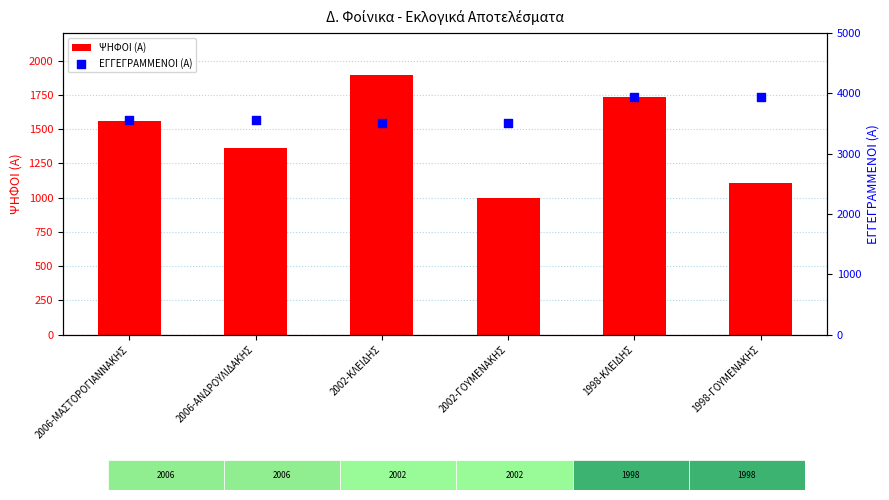

What are all the series names shown in the legend?

ΨΗΦΟΙ (Α), ΕΓΓΕΓΡΑΜΜΕΝΟΙ (Α)